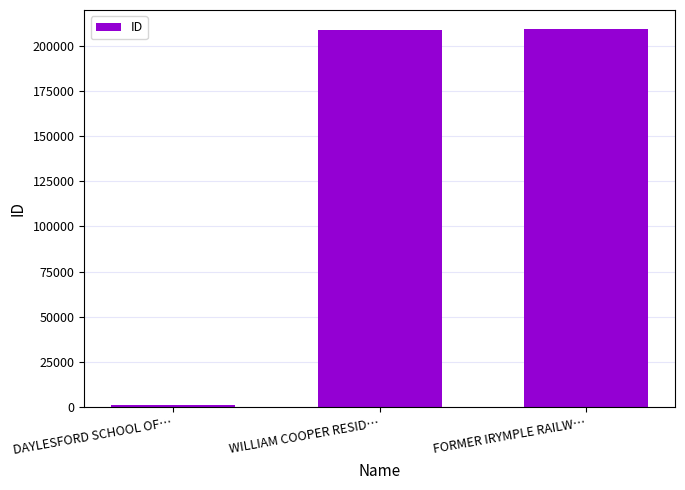

How many bars are there in total?

3